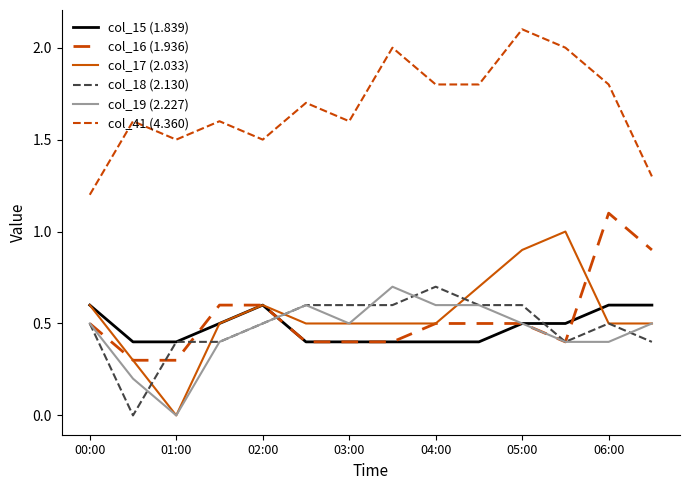

Is this an area chart (filled region under the line)?

No